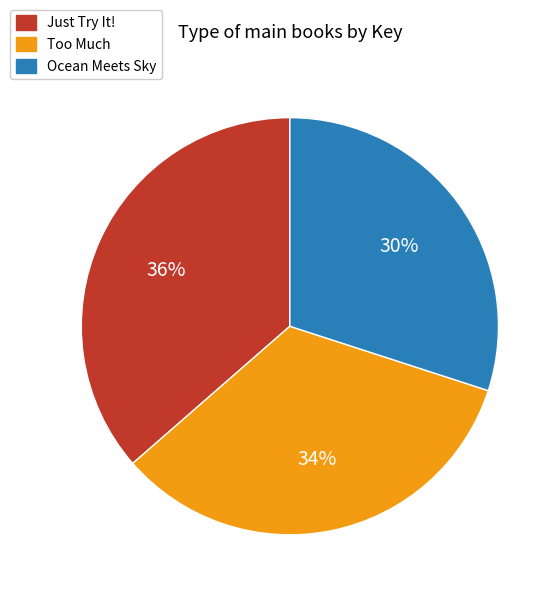

Which category has the smallest portion of the pie?

Ocean Meets Sky